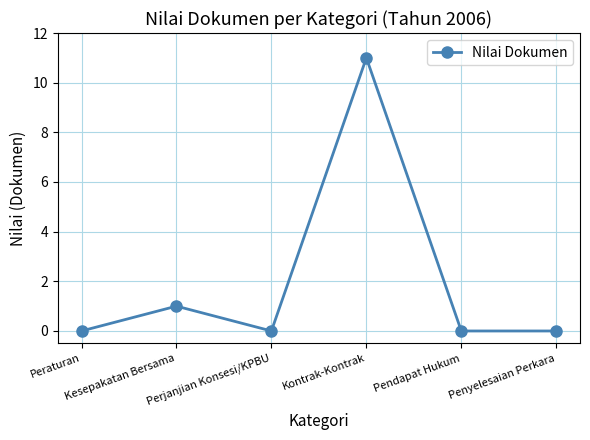

Is it true that the value at Perjanjian Konsesi/KPBU is 0?

True